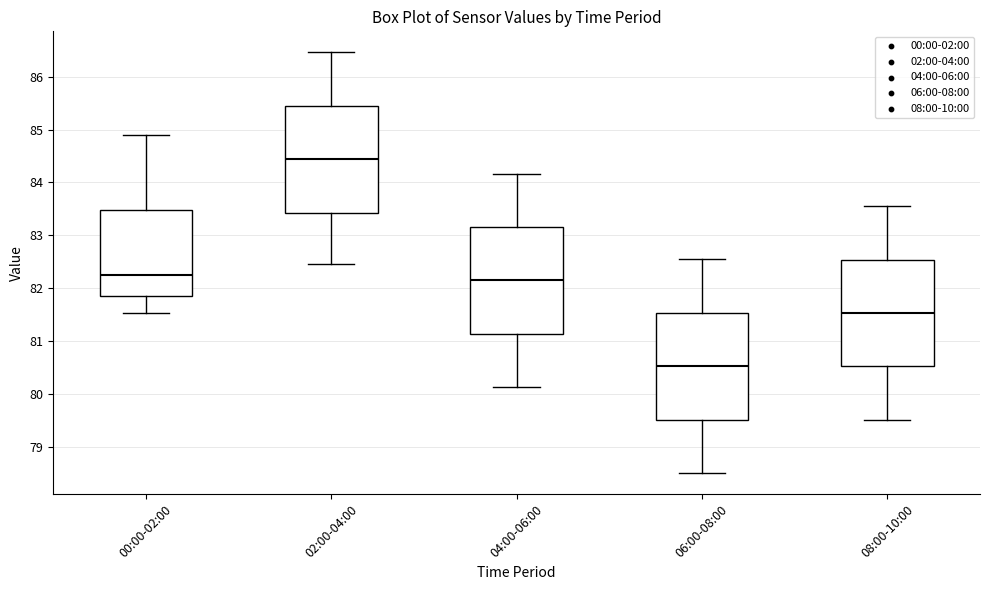

Reading left to right, transcribe this box plot: for each box, give where its median line is, the range the box spans, and where its two whiskers end, as read against the y-axis. The values are not printed on the chart, so give them approximately, as read against the axis.

00:00-02:00: median 82.3, box 81.8 to 83.5, whiskers 81.5 to 84.9
02:00-04:00: median 84.4, box 83.4 to 85.4, whiskers 82.5 to 86.5
04:00-06:00: median 82.1, box 81.1 to 83.2, whiskers 80.1 to 84.2
06:00-08:00: median 80.5, box 79.5 to 81.5, whiskers 78.5 to 82.5
08:00-10:00: median 81.5, box 80.5 to 82.5, whiskers 79.5 to 83.6